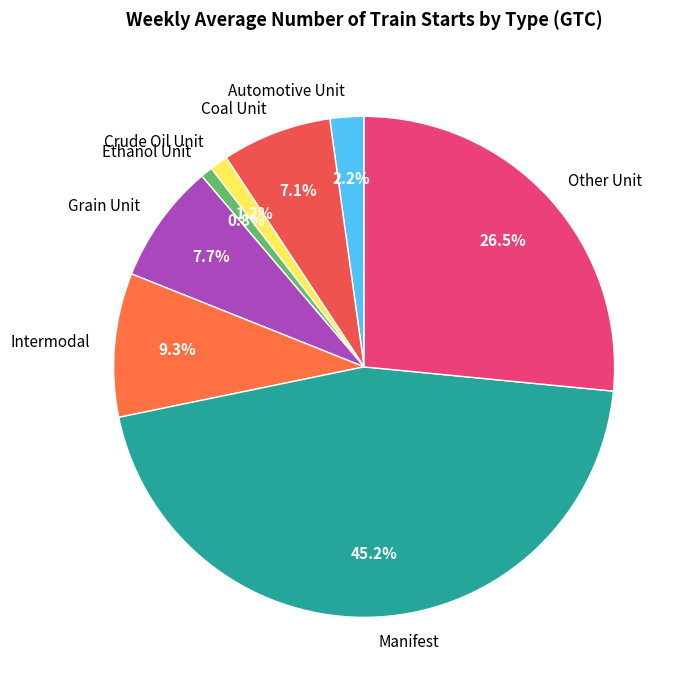

Does Automotive Unit account for over 50% of the chart?

No